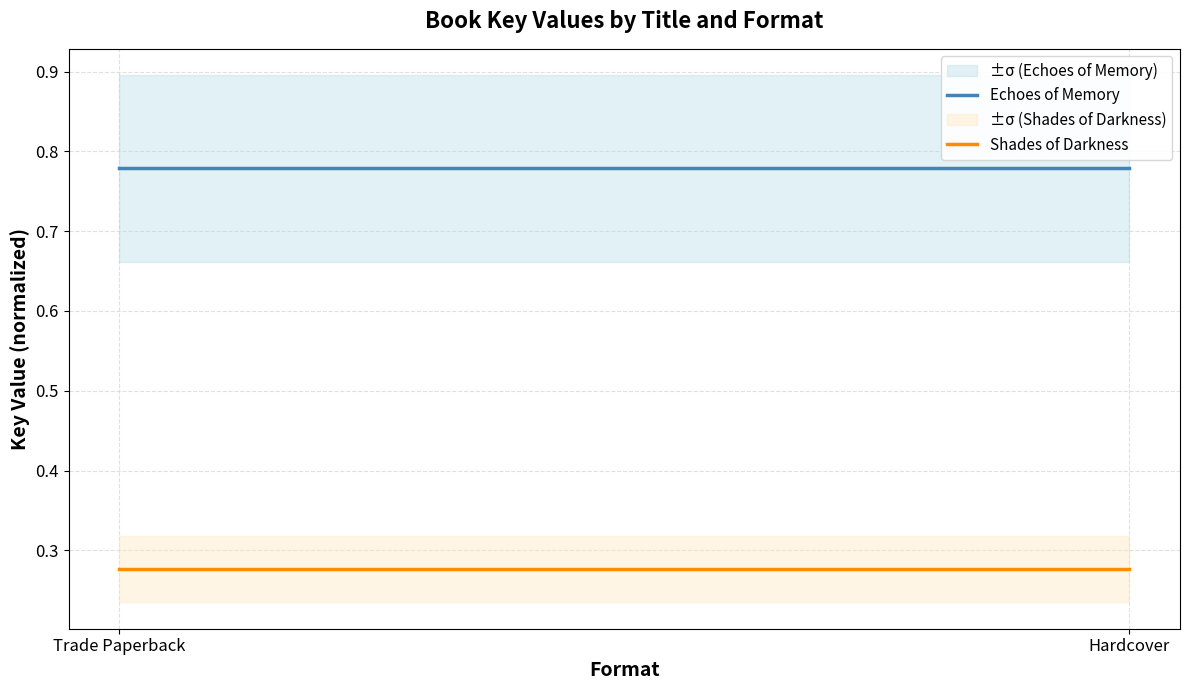

What is the total value across all series at Trade Paperback?

1.1